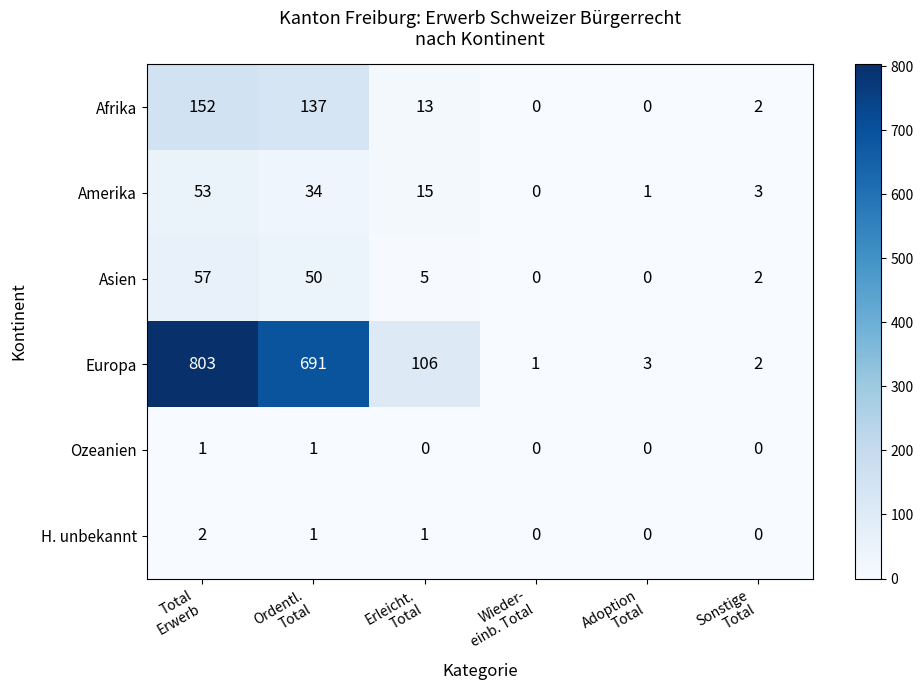

List the series in order of their peak value, lowest first.

Ozeanien, H. unbekannt, Amerika, Asien, Afrika, Europa